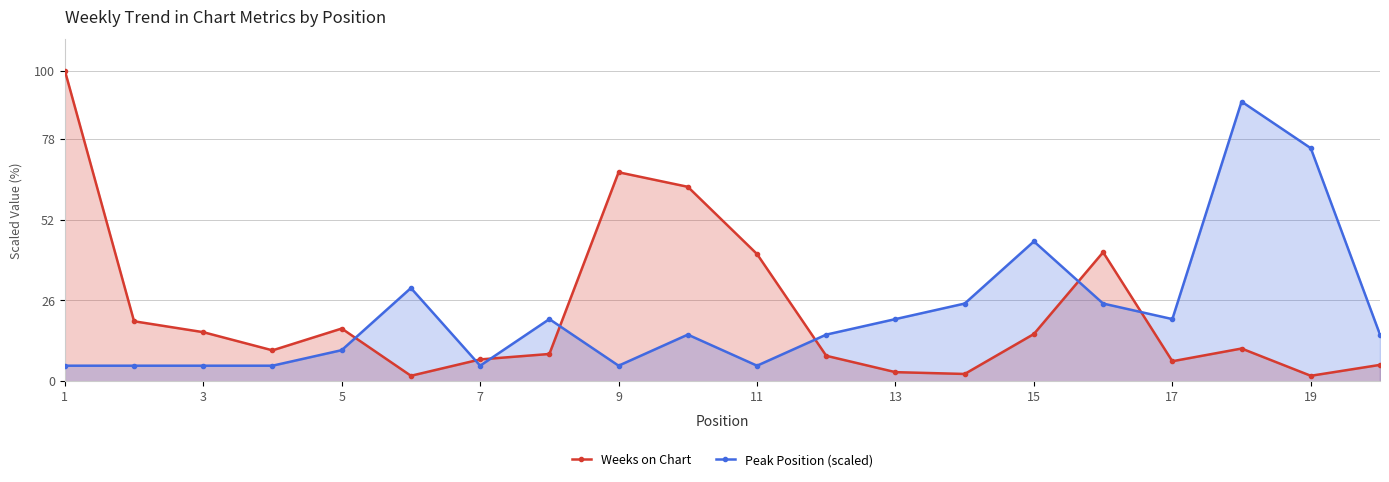

What is the smallest value displayed?

1.8